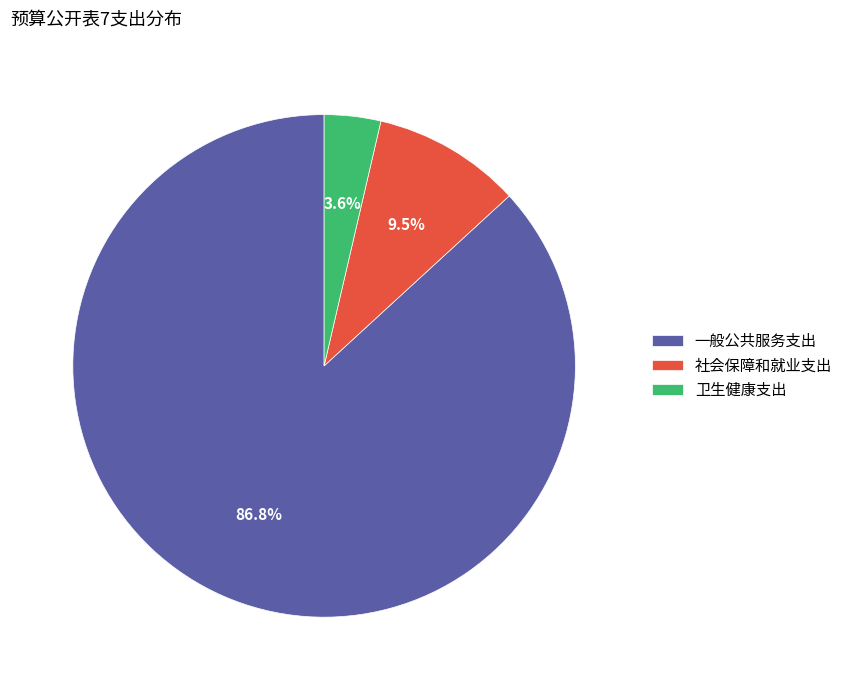

Rank the categories by value from lowest to highest.

卫生健康支出, 社会保障和就业支出, 一般公共服务支出